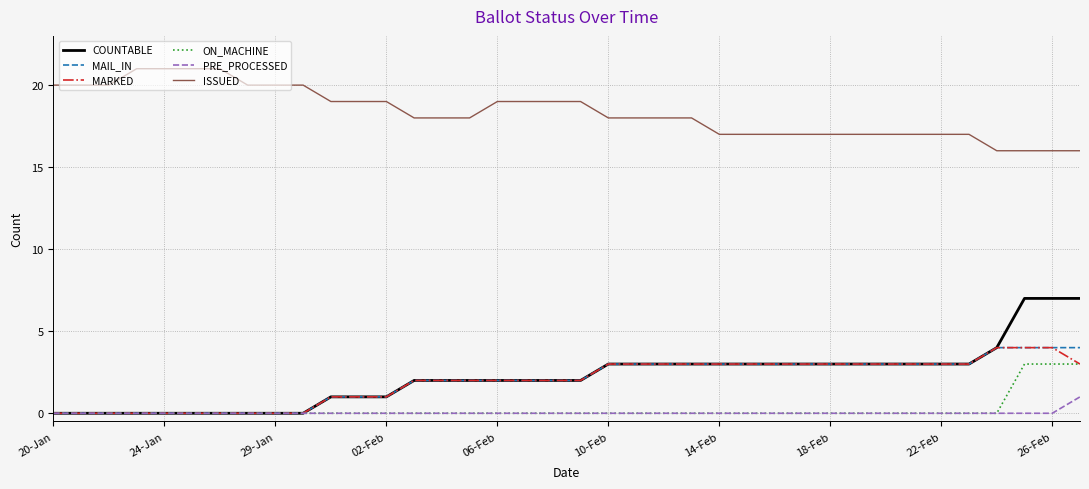

What is the difference between the maximum and minimum values in the MAIL_IN series?

4